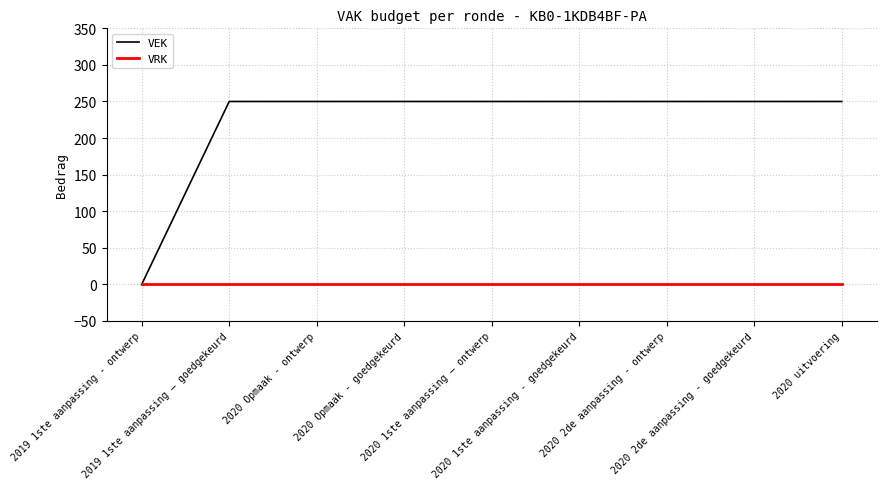

What value does the VEK series have at 2020 2de aanpassing - goedgekeurd, to the nearest 5?

250